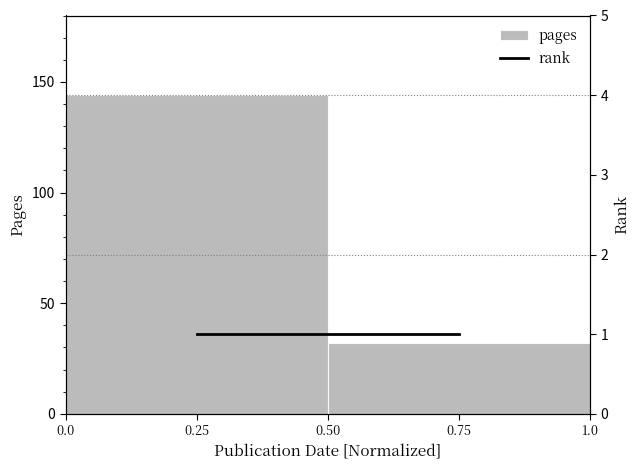

Count the number of data series in this chart.

2